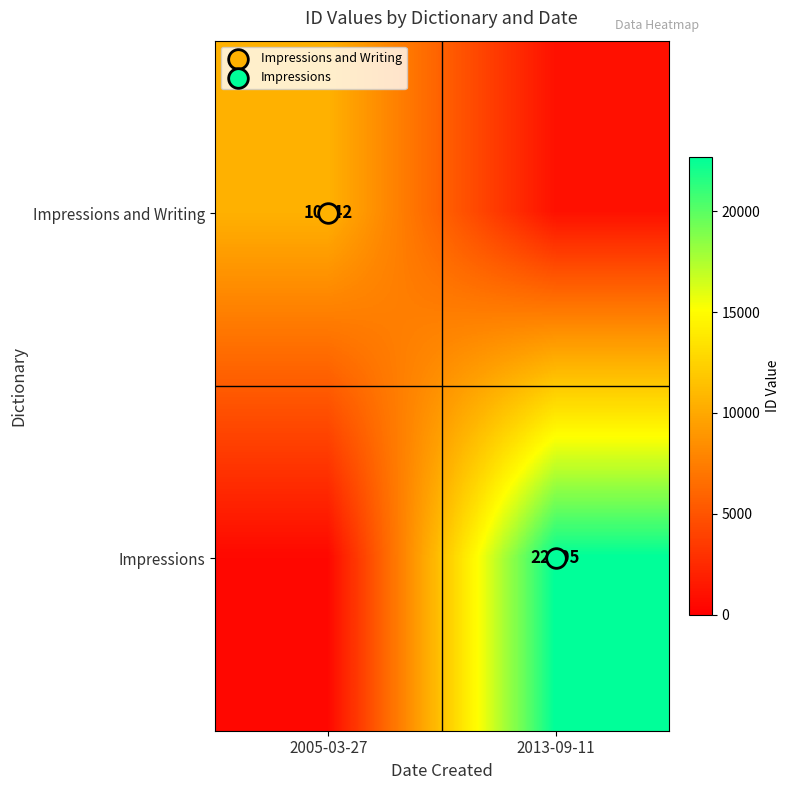

At how many categories does at least one series exceed 15365?

1